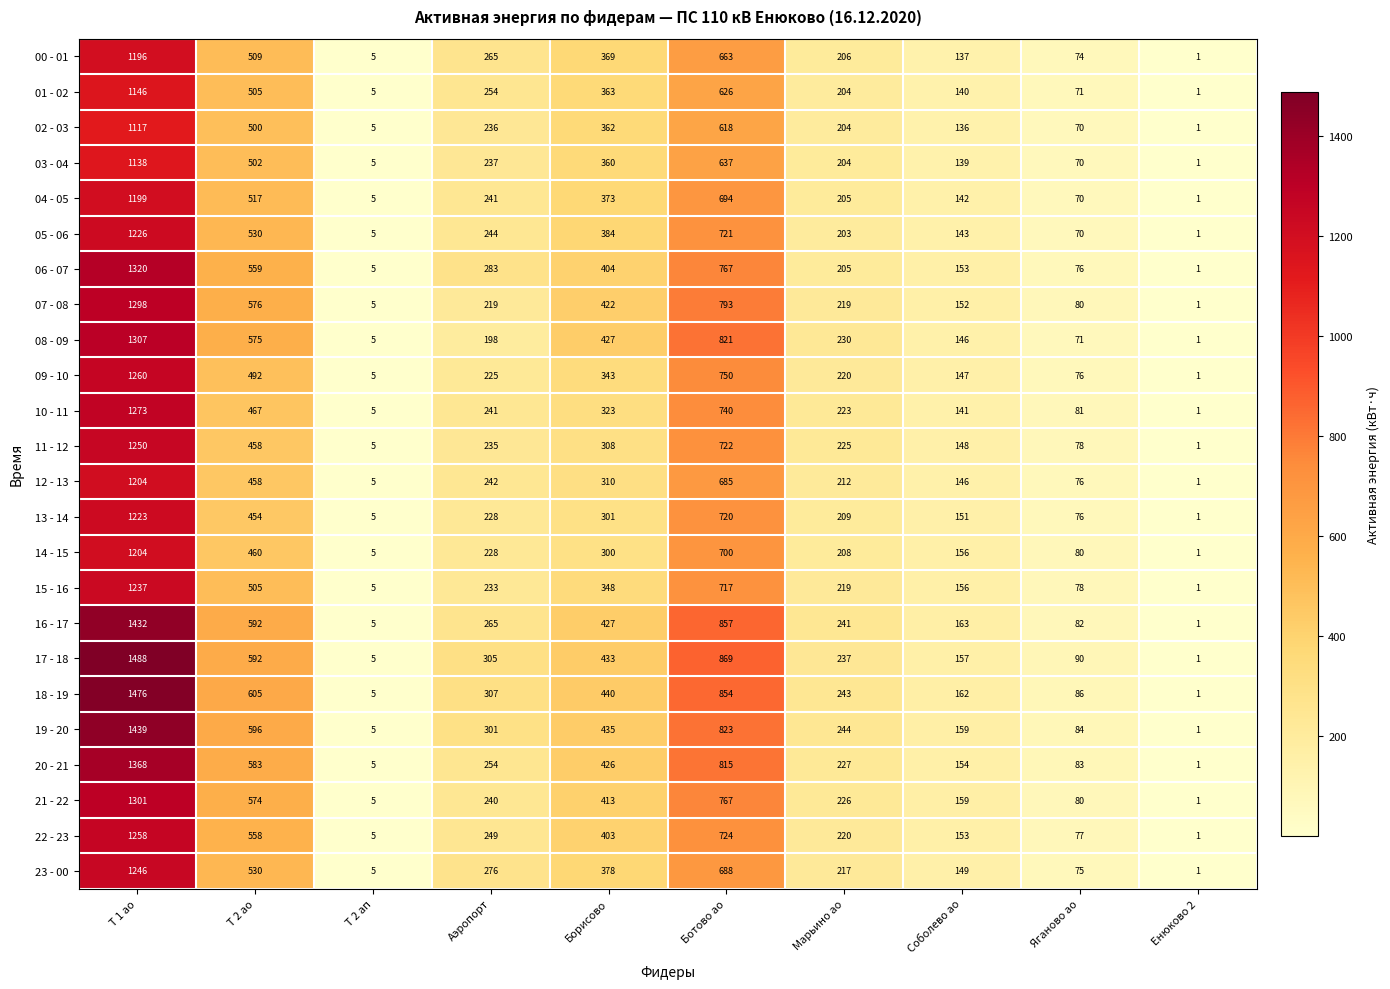

Is it true that 14 - 15 equals 700 at Ботово ао?

True